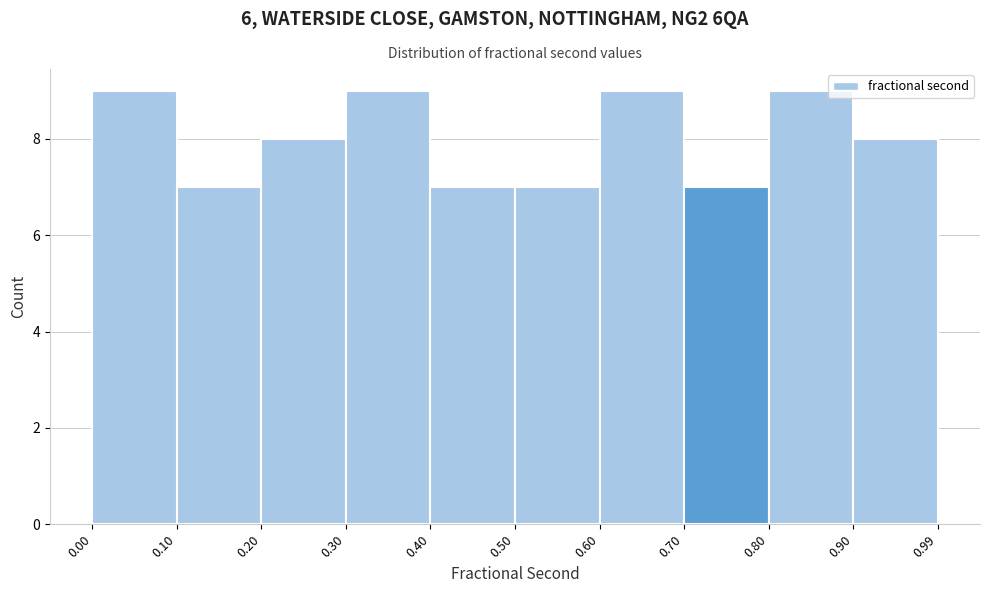

Reading left to right, list every bar in this chart as the range it spans on the x-axis followed by its height. The values are not printed on the chart, so give them approximately, as read against the axis.

0.00 to 0.10: 9
0.10 to 0.20: 7
0.20 to 0.30: 8
0.30 to 0.40: 9
0.40 to 0.50: 7
0.50 to 0.60: 7
0.60 to 0.70: 9
0.70 to 0.80: 7
0.80 to 0.90: 9
0.90 to 0.99: 8